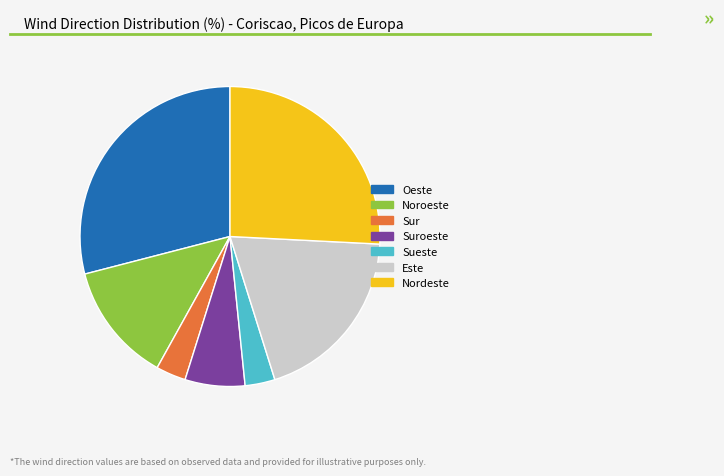

Between Nordeste and Suroeste, which is larger?

Nordeste